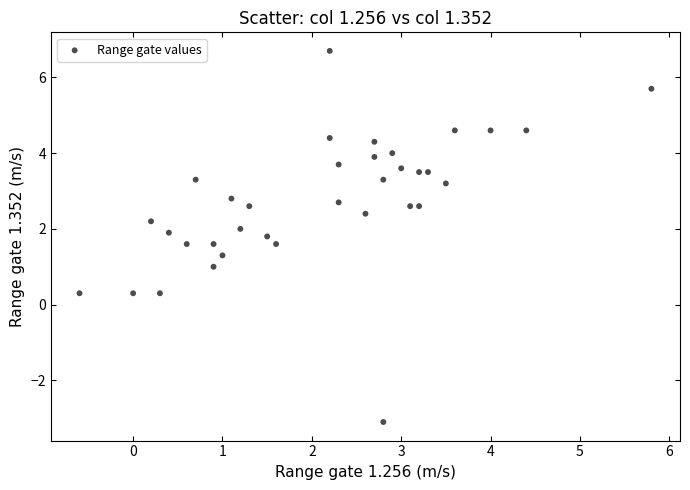

What is the range of X values (max minus min)?

6.4